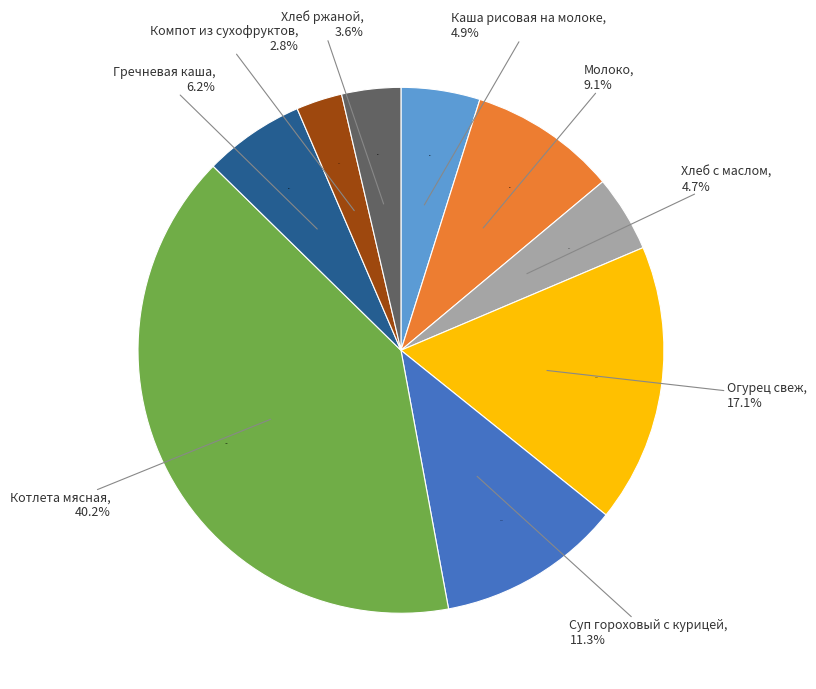

Which category has the biggest portion of the pie?

Котлета мясная